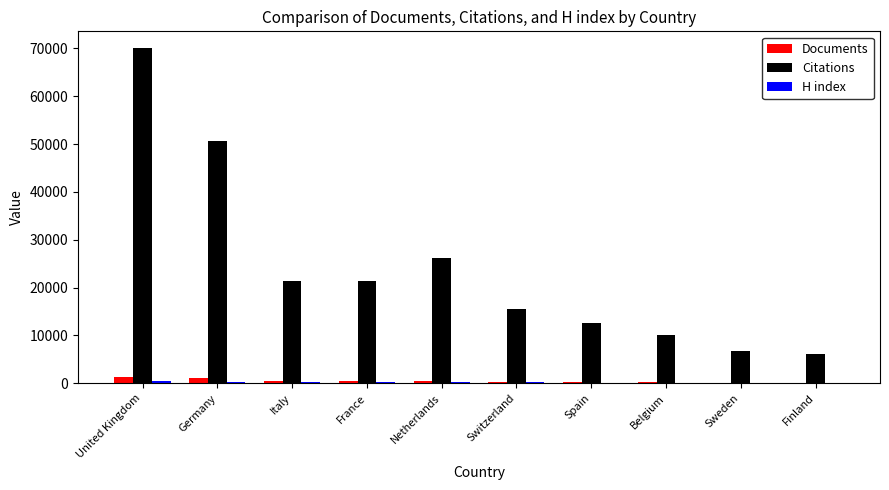

Which series changed the most between Germany and Finland?

Citations